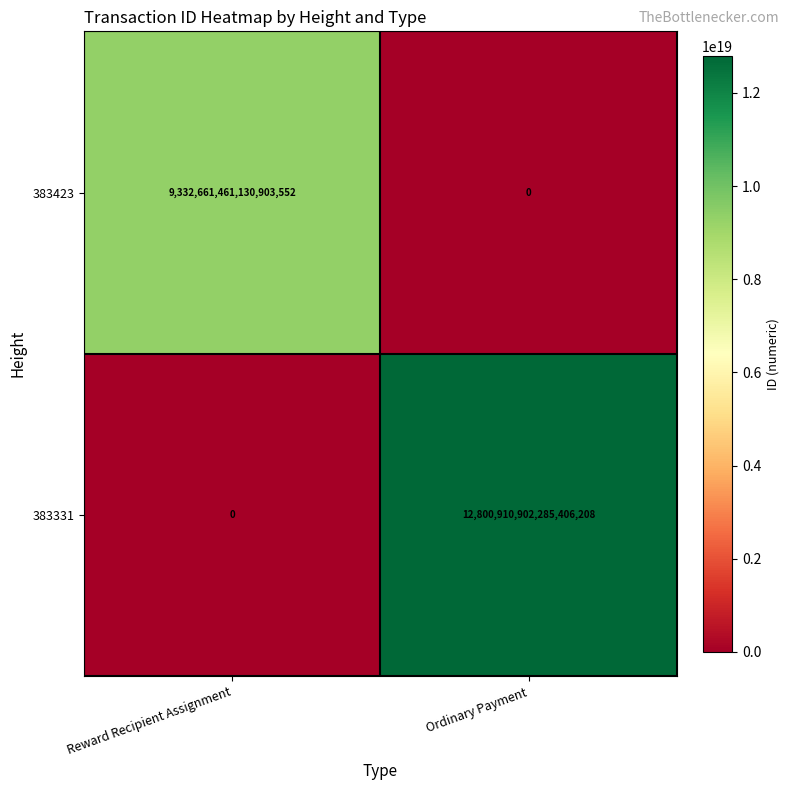

Rank the series by their maximum value, from highest to lowest.

383331, 383423